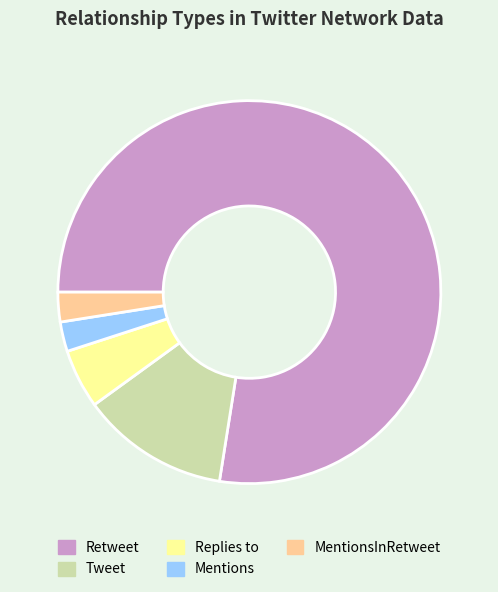

Between Retweet and Replies to, which is larger?

Retweet